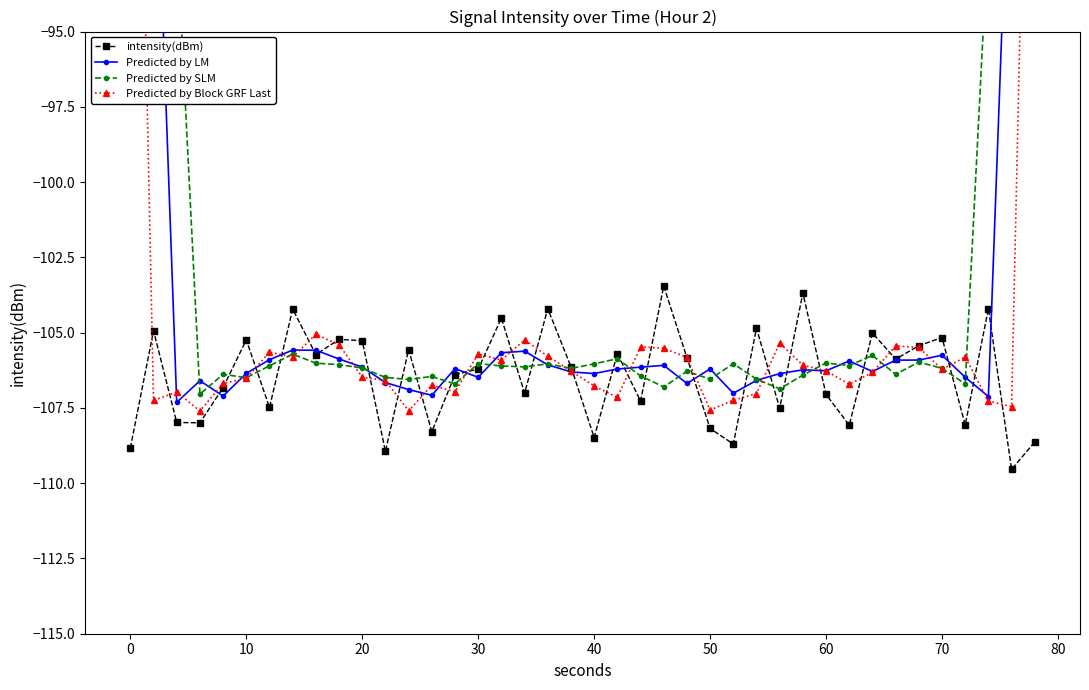

Reading right to left, transcribe all the data shown in this chart.

intensity(dBm): -108.6	-109.5	-104.2	-108.1	-105.2	-105.4	-105.9	-105.0	-108.1	-107.1	-103.7	-107.5	-104.9	-108.7	-108.2	-105.8	-103.5	-107.3	-105.7	-108.5	-106.1	-104.2	-107.0	-104.5	-106.2	-106.4	-108.3	-105.6	-108.9	-105.3	-105.2	-105.7	-104.2	-107.5	-105.2	-106.8	-108.0	-108.0	-104.9	-108.8
Predicted by LM: -64.5	-86.1	-107.1	-106.5	-105.8	-105.9	-105.9	-106.3	-105.9	-106.3	-106.2	-106.4	-106.6	-107.0	-106.2	-106.7	-106.1	-106.1	-106.2	-106.4	-106.3	-106.1	-105.6	-105.7	-106.5	-106.2	-107.1	-106.9	-106.7	-106.1	-105.9	-105.6	-105.6	-105.9	-106.4	-107.1	-106.6	-107.3	-85.9	-64.4
Predicted by SLM: -61.5	-76.5	-91.6	-106.7	-106.2	-106.0	-106.4	-105.8	-106.1	-106.0	-106.4	-106.9	-106.5	-106.0	-106.5	-106.3	-106.8	-106.4	-105.9	-106.0	-106.2	-106.0	-106.1	-106.1	-106.0	-106.7	-106.5	-106.6	-106.5	-106.2	-106.1	-106.0	-105.7	-106.1	-106.5	-106.4	-107.0	-91.7	-76.7	-61.4
Predicted by Block GRF Last: -72.7	-107.5	-107.3	-105.8	-106.2	-105.5	-105.4	-106.3	-106.7	-106.3	-106.1	-105.3	-107.0	-107.2	-107.6	-105.8	-105.5	-105.5	-107.2	-106.8	-106.3	-105.8	-105.2	-105.9	-105.7	-107.0	-106.7	-107.6	-106.6	-106.5	-105.4	-105.1	-105.8	-105.6	-106.5	-106.7	-107.6	-107.0	-107.3	-71.3